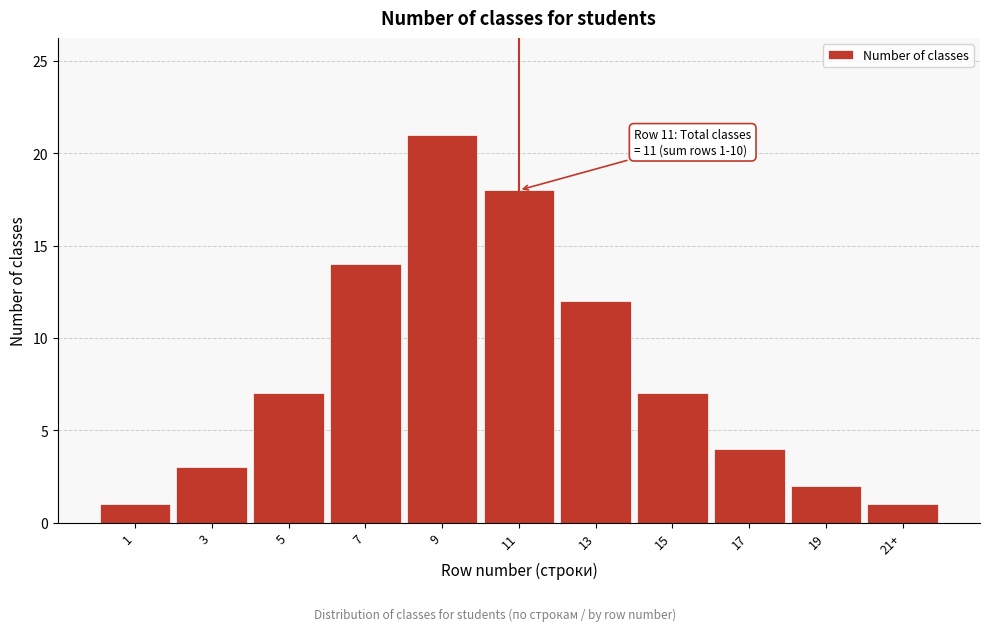

Reading right to left, list all the values displayed in this chart.

21+=1	19=2	17=4	15=7	13=12	11=18	9=21	7=14	5=7	3=3	1=1